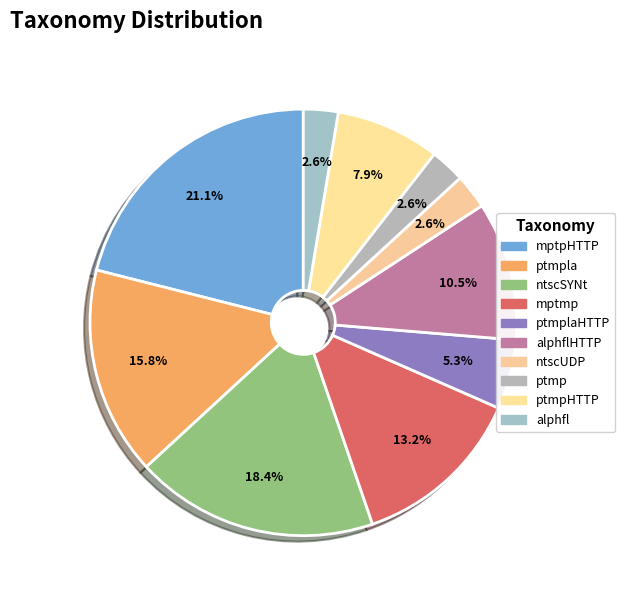

How many slices are in this pie chart?

10